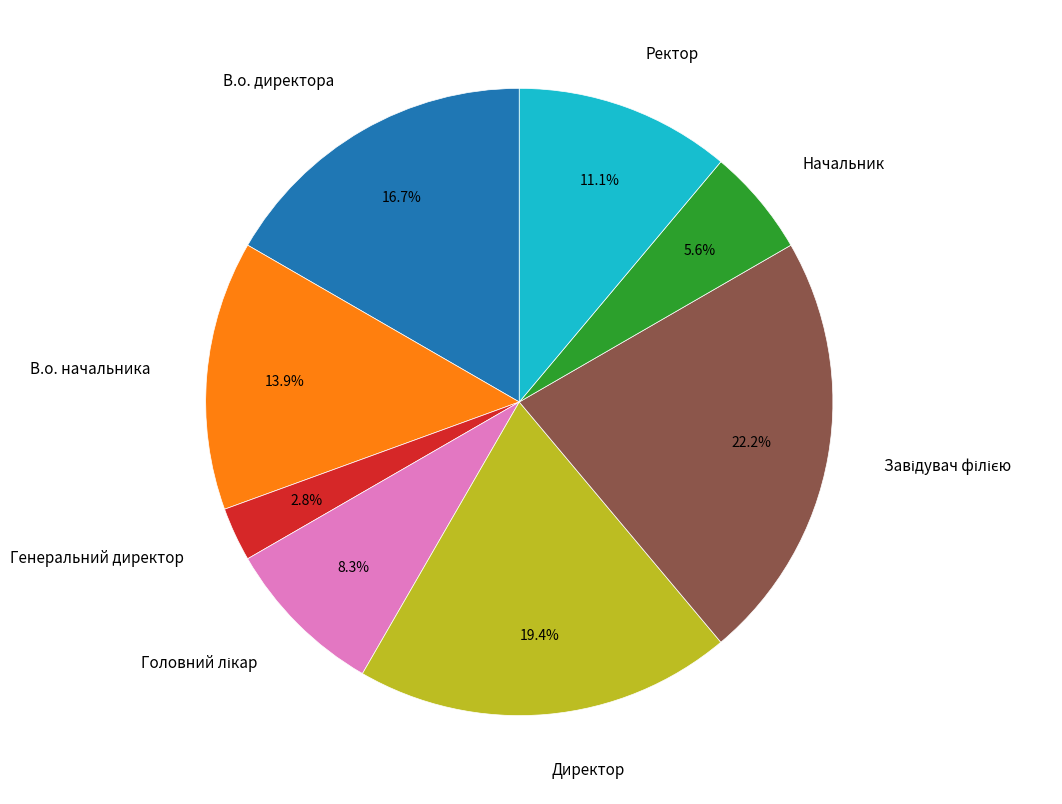

To the nearest percent, what is the combined percentage of В.о. начальника and Директор?

33%